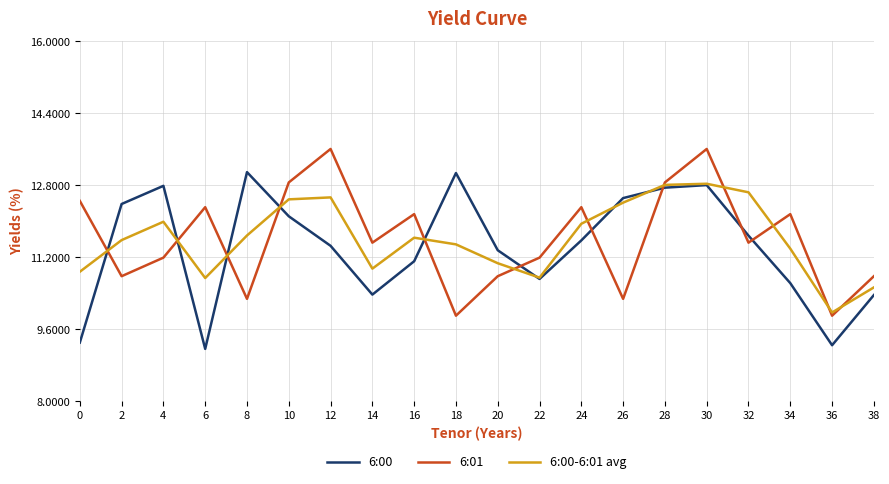

Which label corresponds to the largest value in the chart?

12